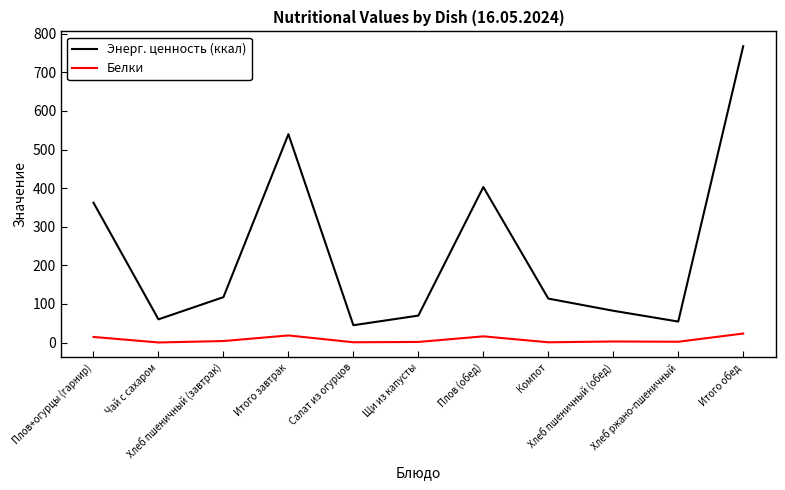

What is the greatest value displayed?

767.6